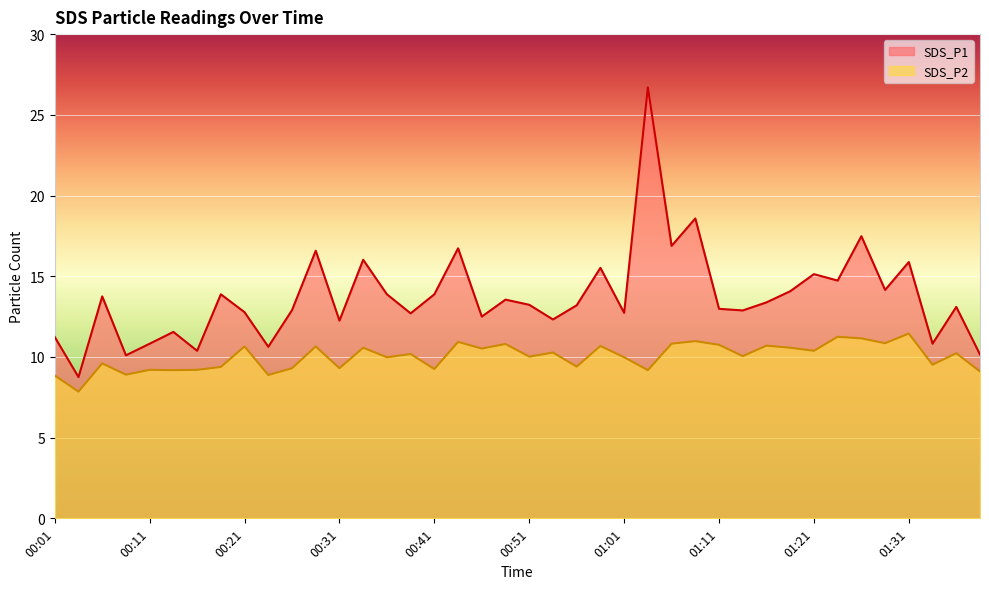

What is the value of the SDS_P1 point at the 15th from the left?

13.9